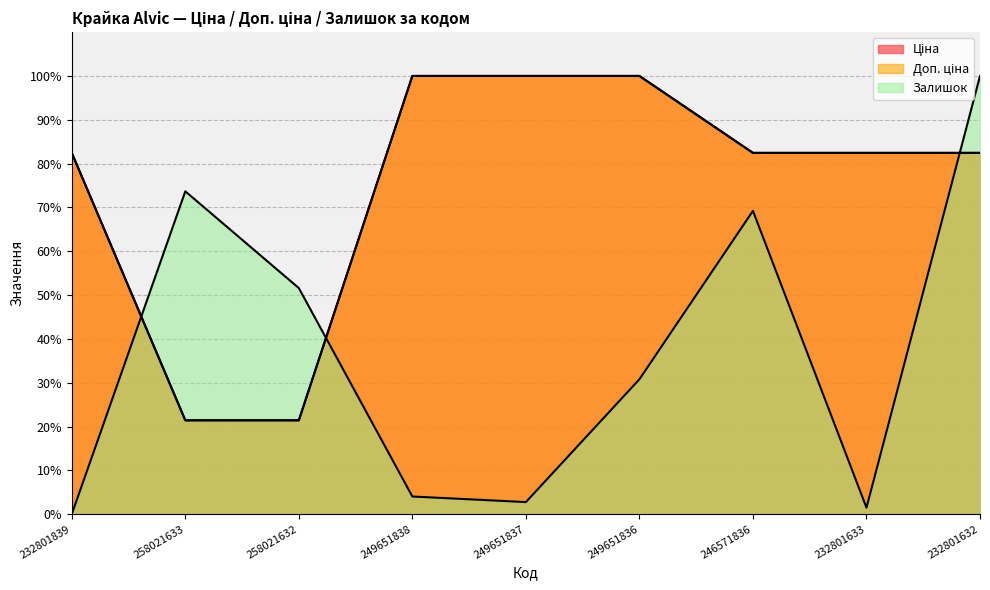

At which category is the sum across all series the highest?

232801632